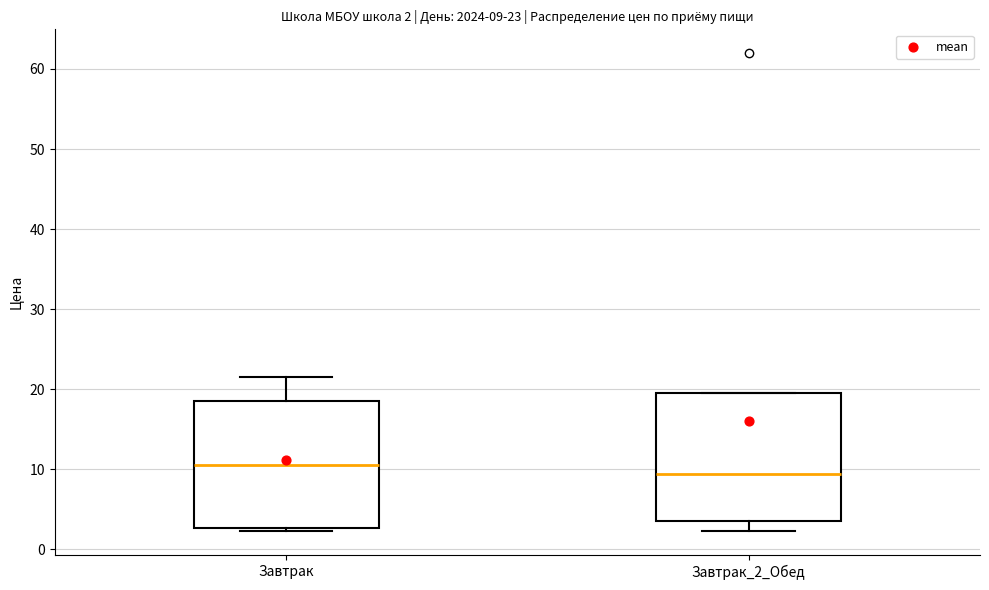

Which box has the highest median line?

Завтрак